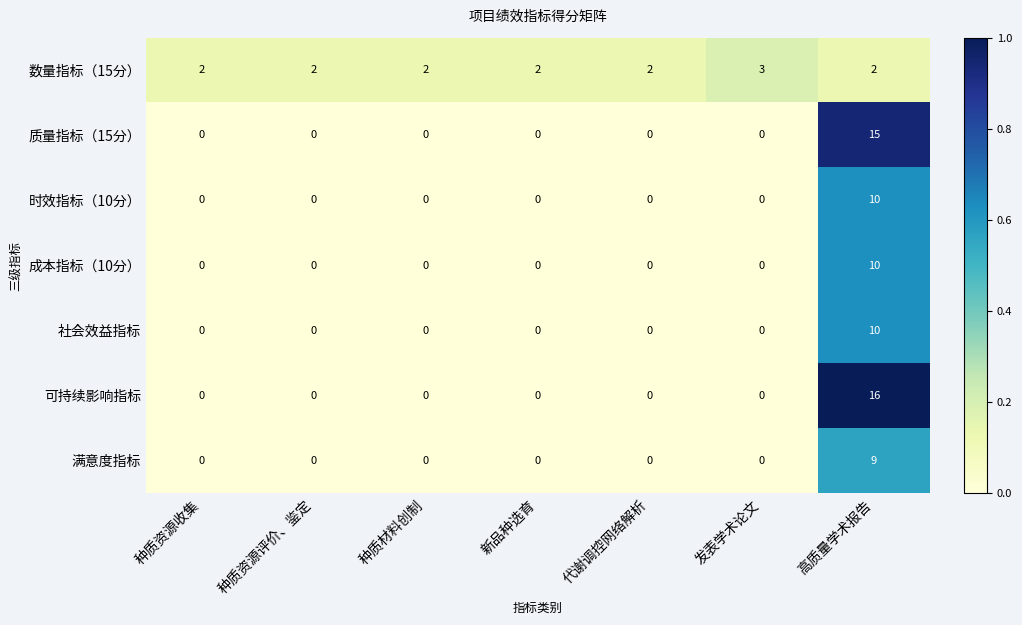

What is the maximum value shown in the chart?

16